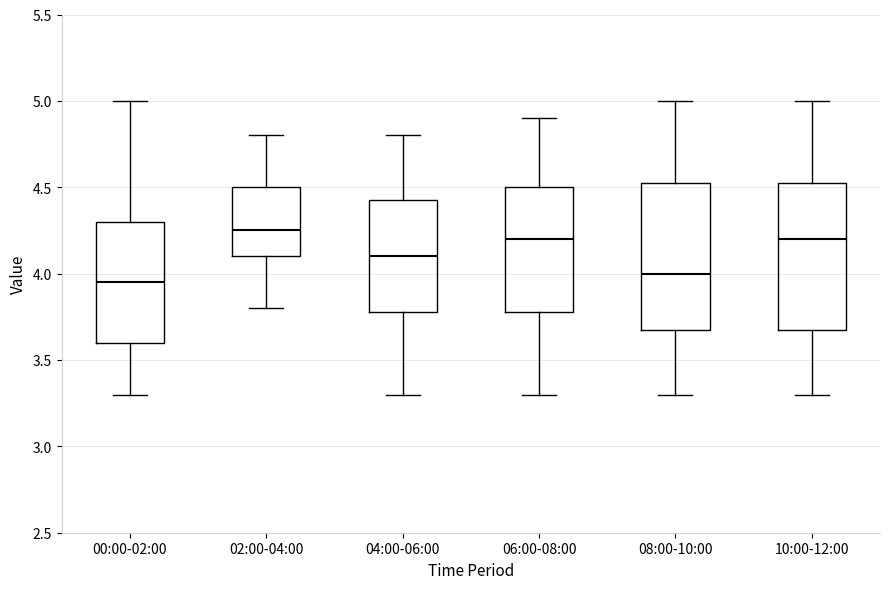

Reading left to right, transcribe this box plot: for each box, give where its median line is, the range the box spans, and where its two whiskers end, as read against the y-axis. The values are not printed on the chart, so give them approximately, as read against the axis.

00:00-02:00: median 3.95, box 3.60 to 4.30, whiskers 3.30 to 5.00
02:00-04:00: median 4.25, box 4.10 to 4.50, whiskers 3.80 to 4.80
04:00-06:00: median 4.10, box 3.80 to 4.45, whiskers 3.30 to 4.80
06:00-08:00: median 4.20, box 3.80 to 4.50, whiskers 3.30 to 4.90
08:00-10:00: median 4.00, box 3.70 to 4.55, whiskers 3.30 to 5.00
10:00-12:00: median 4.20, box 3.70 to 4.55, whiskers 3.30 to 5.00